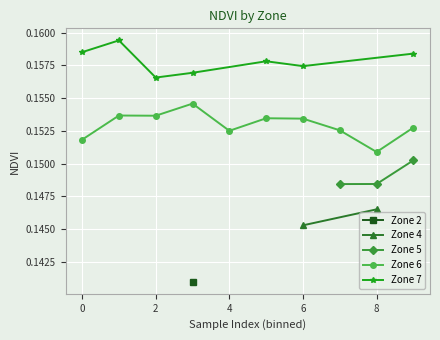

What is the value of the Zone 2 point at the 2nd from the left?

0.1